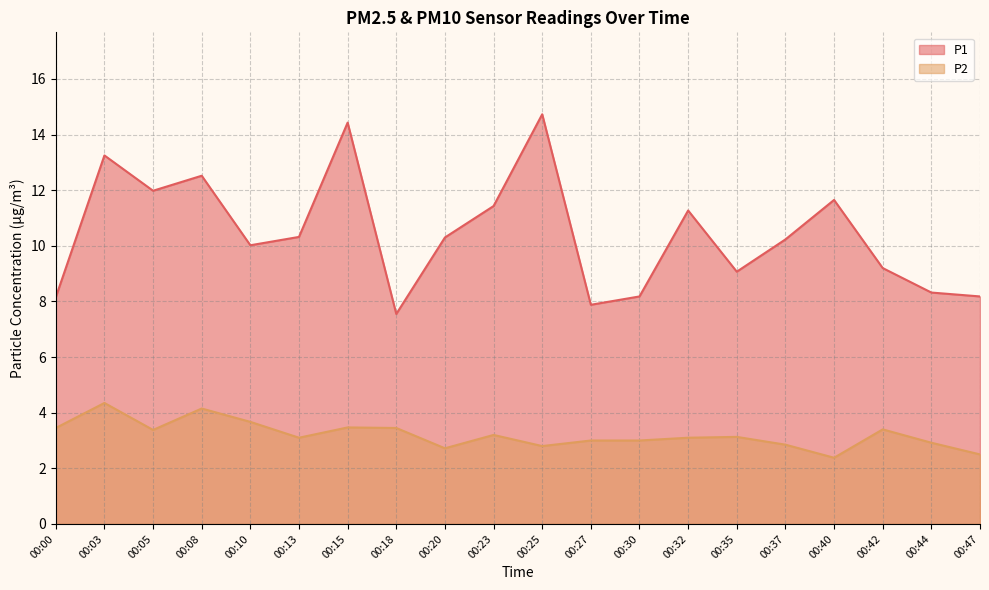

How many interior local peaks does the P2 series have?

6